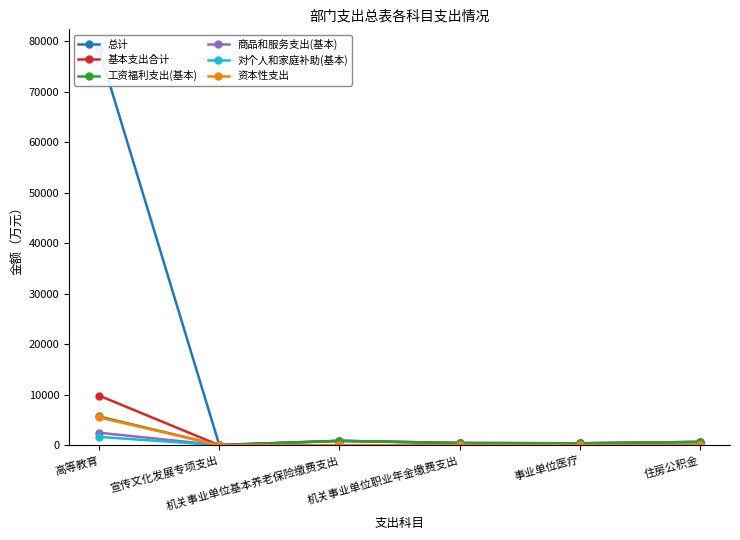

How many lines are shown in the chart?

6